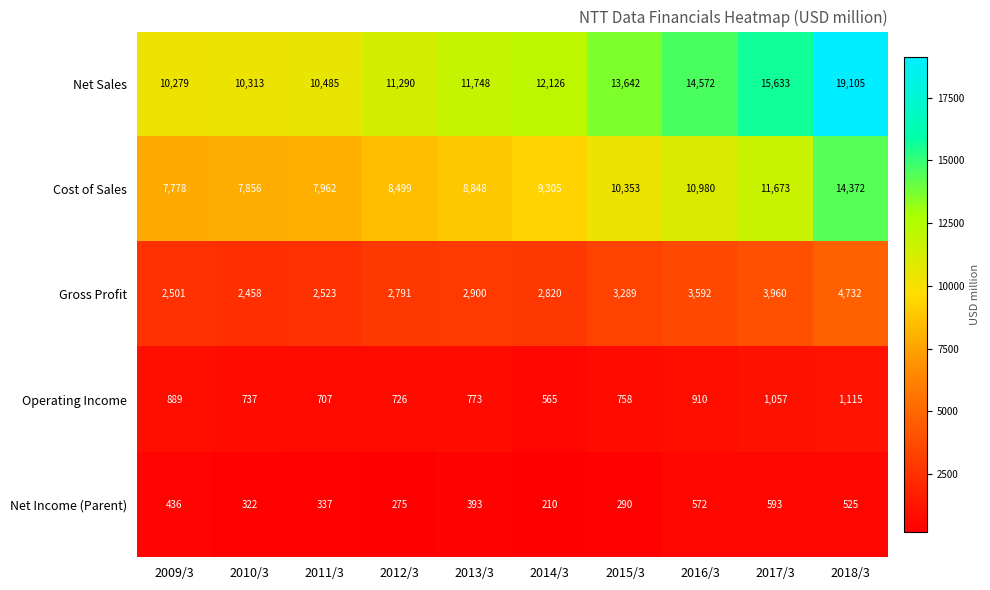

Read the Cost of Sales value at 2017/3.

11673